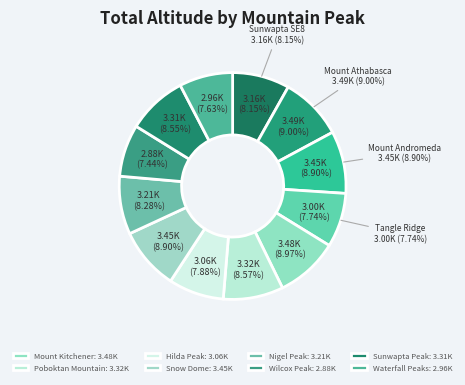

How many segments does this pie chart have?

12